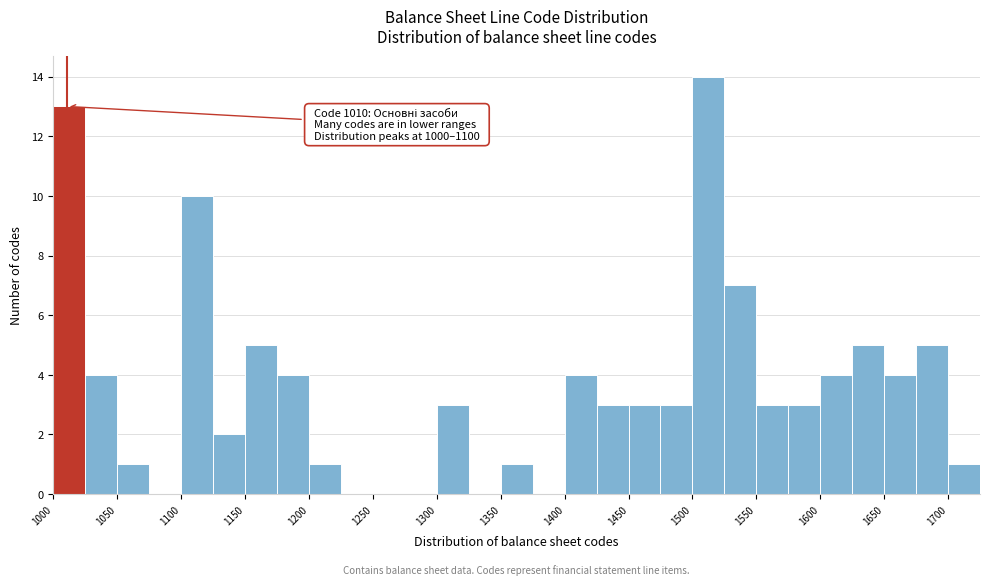

Which range on the x-axis has the tallest bar?

1500 to 1525